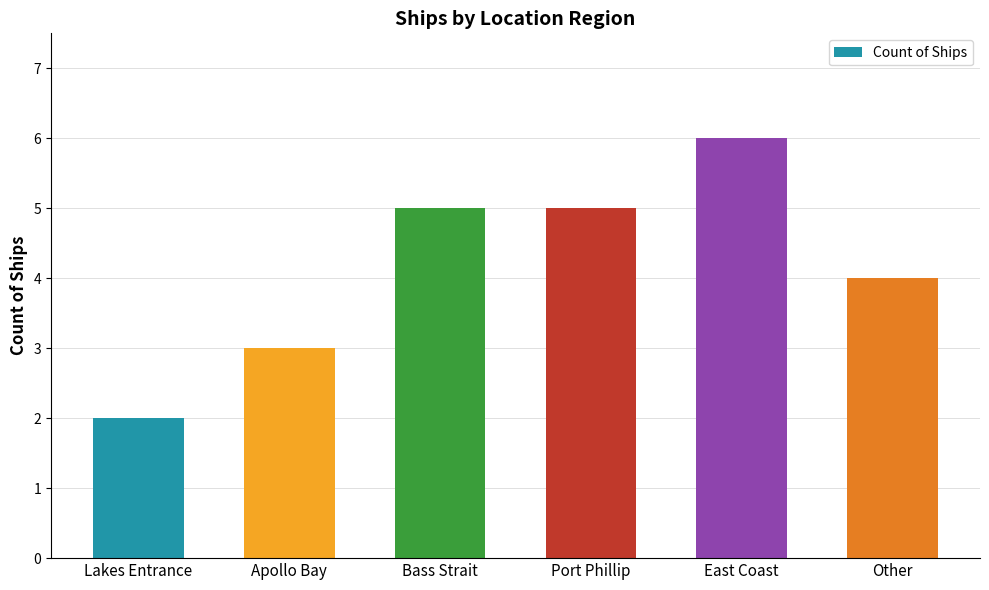

How many bars are there in total?

6